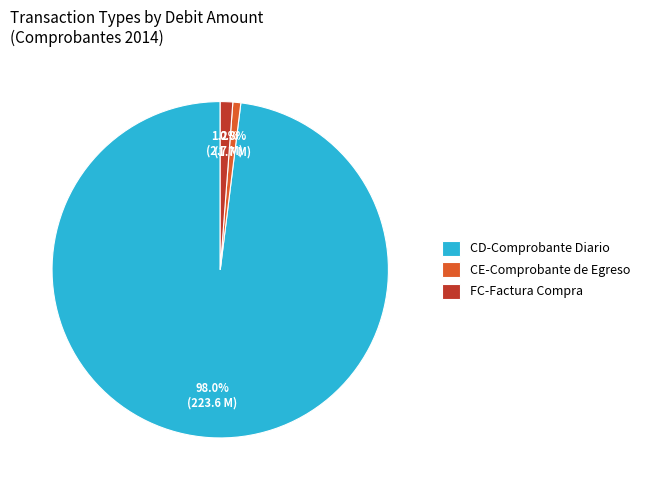

What is the largest slice in the pie chart?

CD-Comprobante Diario